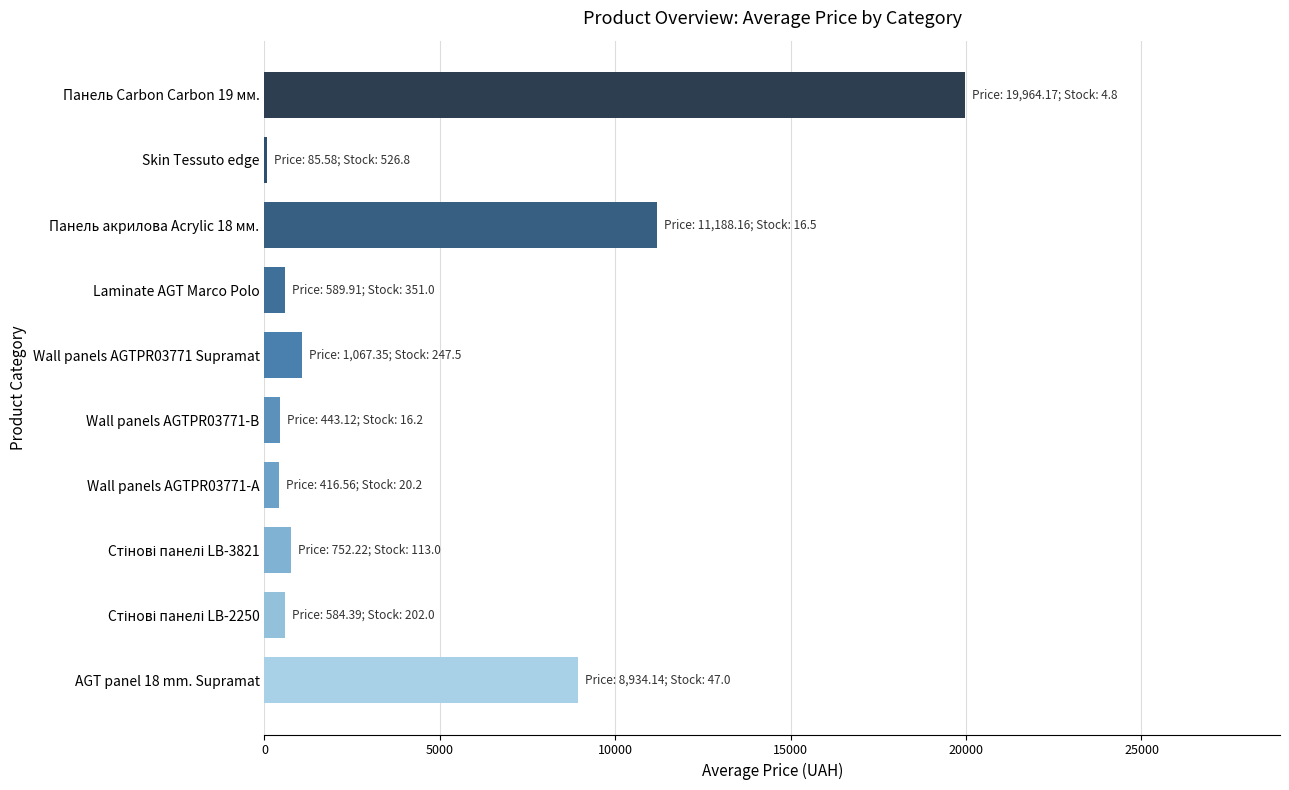

Which label corresponds to the largest value in the chart?

Панель Carbon Carbon 19 мм.